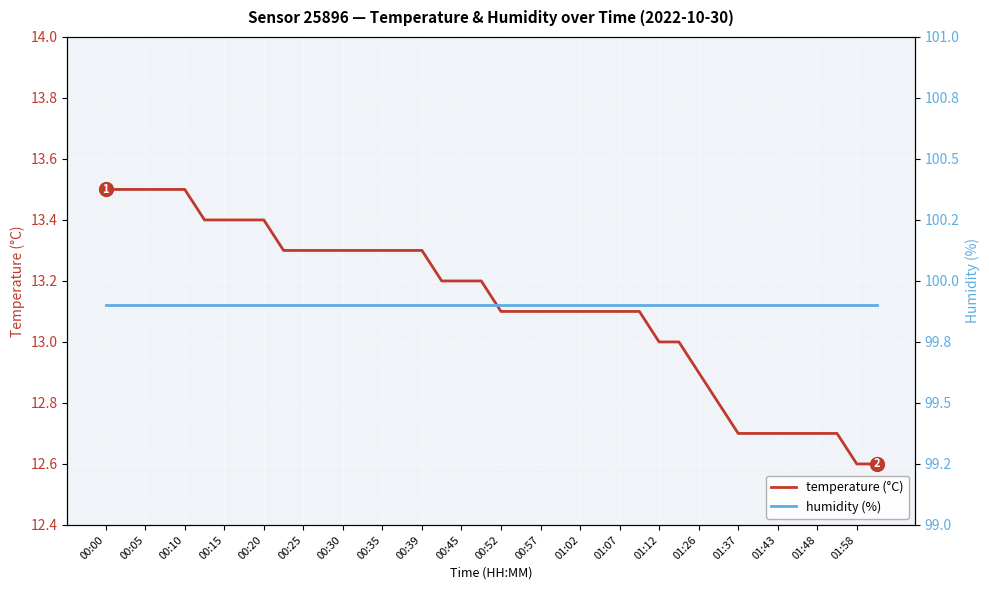

At which label does temperature (°C) first exceed 13?

00:00